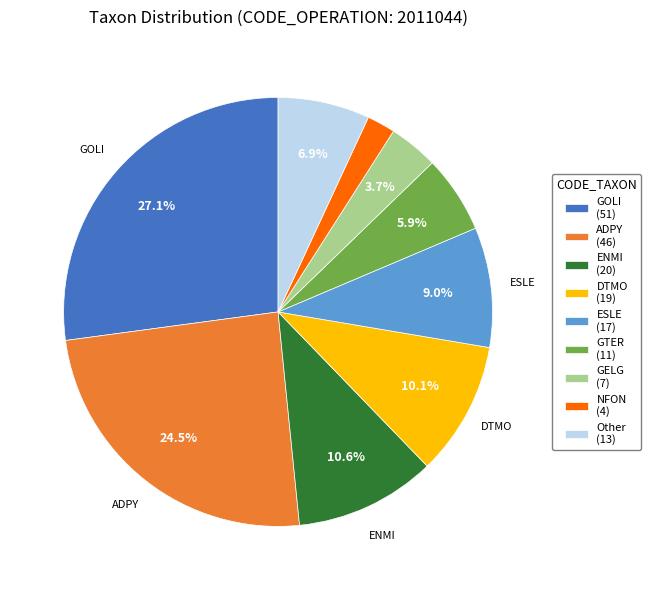

Does any single category account for the majority?

No